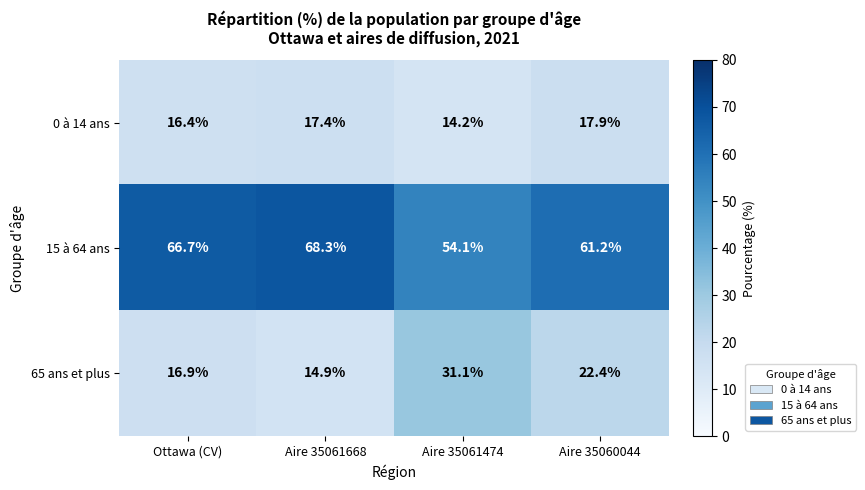

Between Ottawa (CV) and Aire 35061668, which series saw the biggest shift?

65 ans et plus